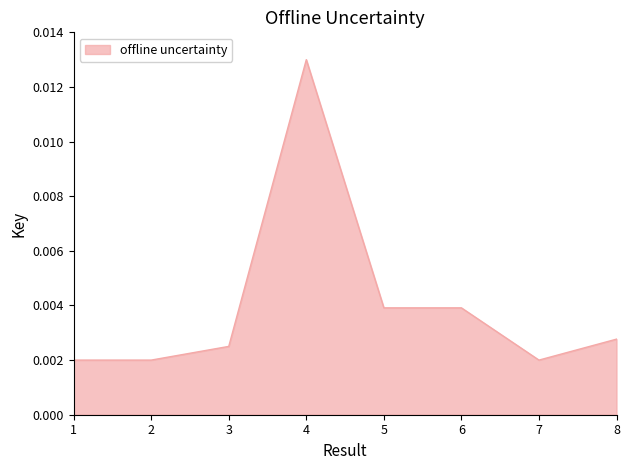

Which has a higher value, 8 or 4?

4